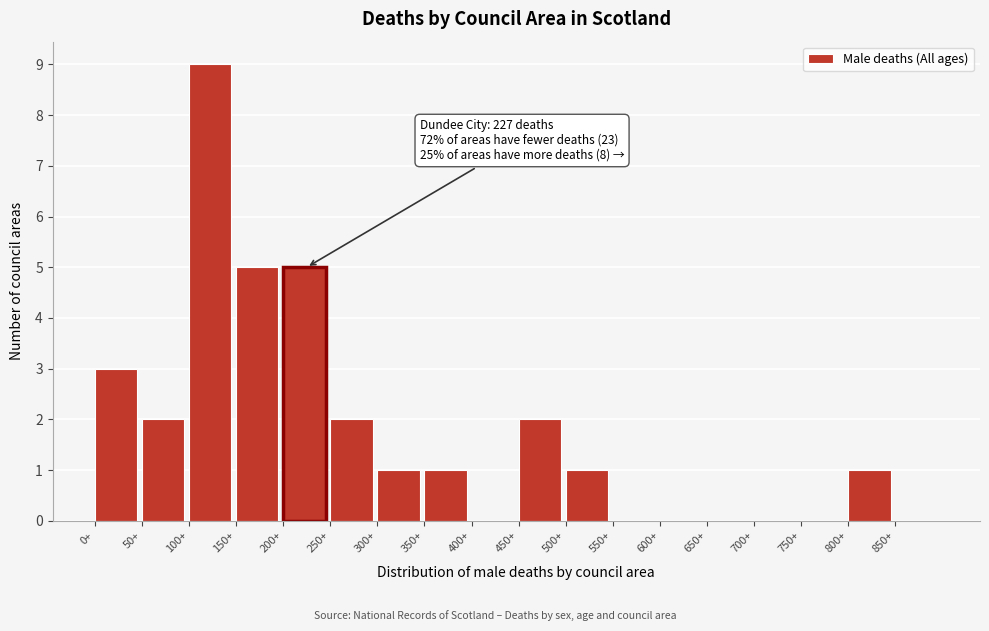

Over which range of the x-axis is the bar tallest?

100 to 150